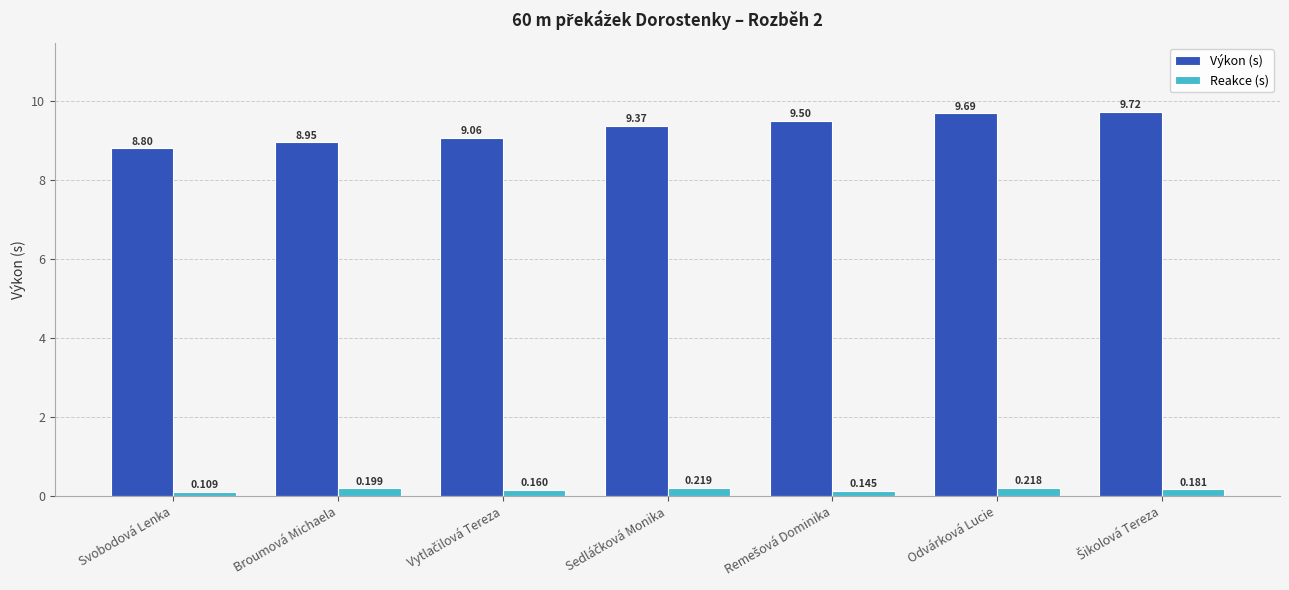

How many bars are there in each group?

2